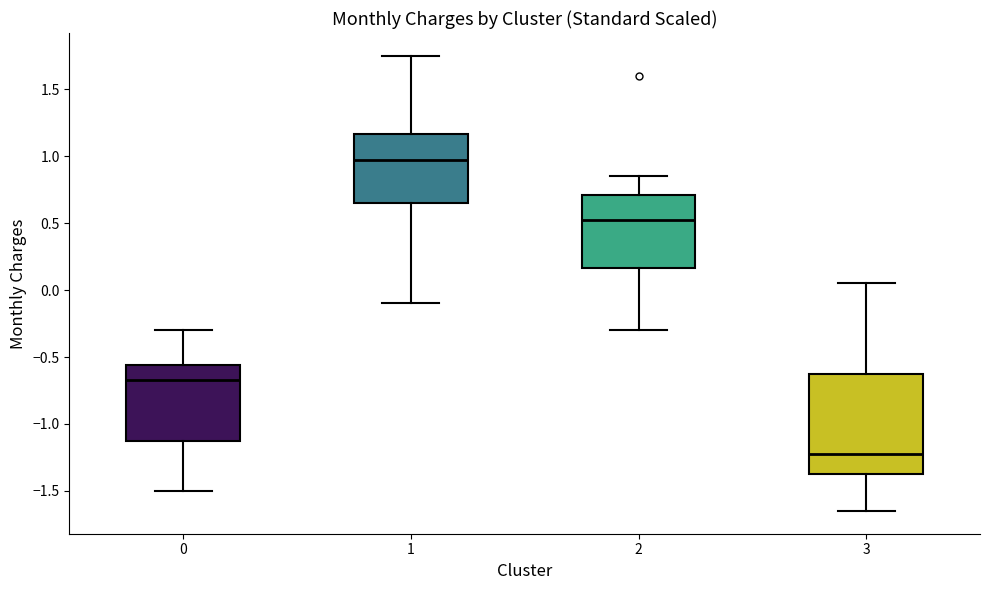

Reading left to right, read every box against the y-axis: the position of its median line, the range the box covers, and the ends of its whiskers. The values are not printed on the chart, so give them approximately, as read against the axis.

0: median -0.65, box -1.10 to -0.55, whiskers -1.50 to -0.30
1: median 1.00, box 0.65 to 1.15, whiskers -0.10 to 1.75
2: median 0.55, box 0.15 to 0.70, whiskers -0.30 to 0.85
3: median -1.20, box -1.35 to -0.60, whiskers -1.65 to 0.05